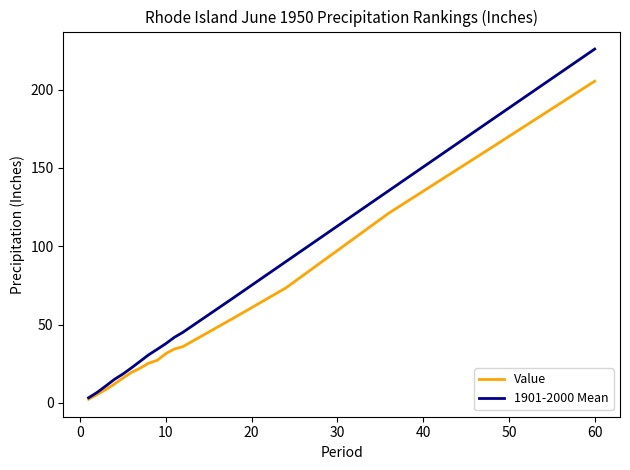

What is the sum of all 1901-2000 Mean values?

993.1